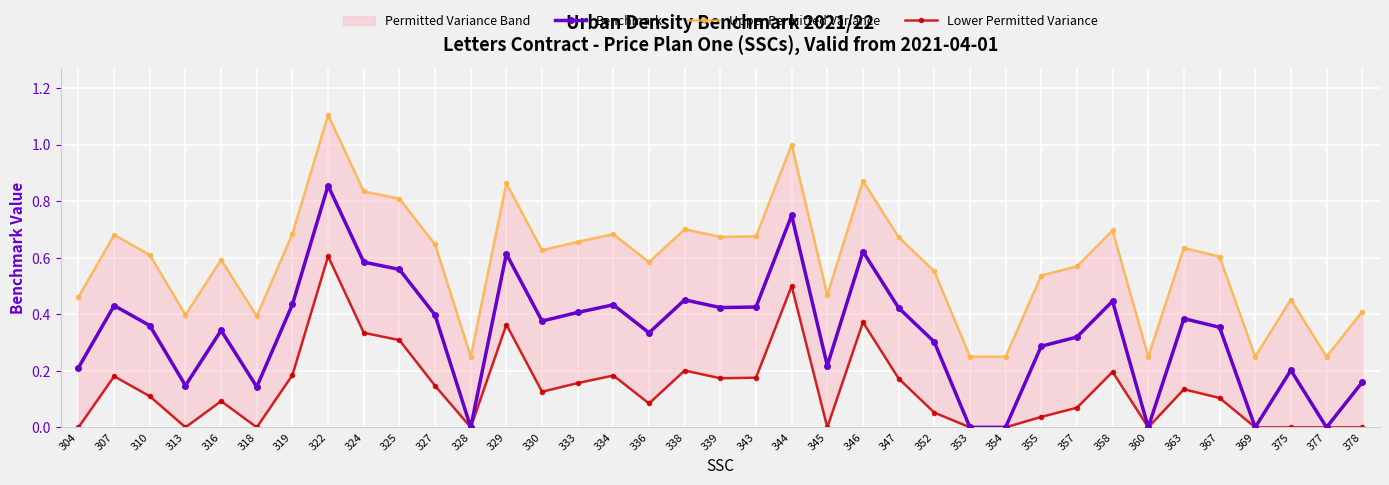

List the labels in order of Lower Permitted Variance value, largest first.

322, 344, 346, 329, 324, 325, 338, 358, 319, 334, 307, 343, 339, 347, 333, 327, 363, 330, 310, 367, 316, 336, 357, 352, 355, 304, 313, 318, 328, 345, 353, 354, 360, 369, 375, 377, 378